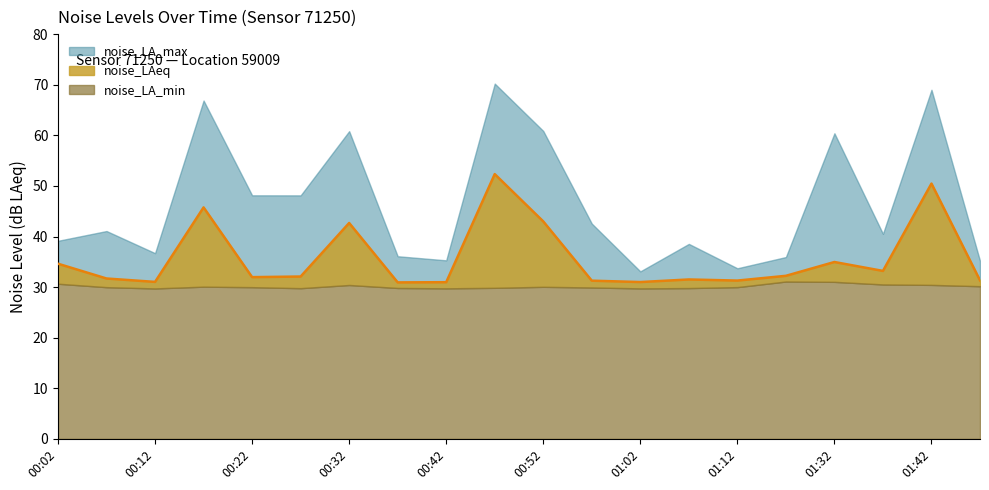

What is the label of the 11th point from the left?

00:52